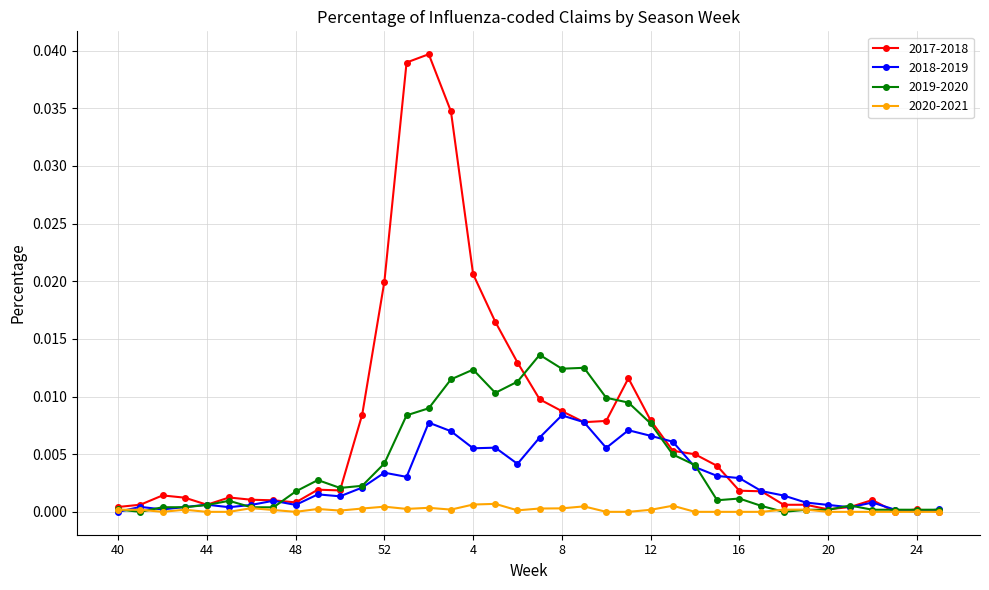

List the series in order of their overall mean, highest first.

2017-2018, 2019-2020, 2018-2019, 2020-2021